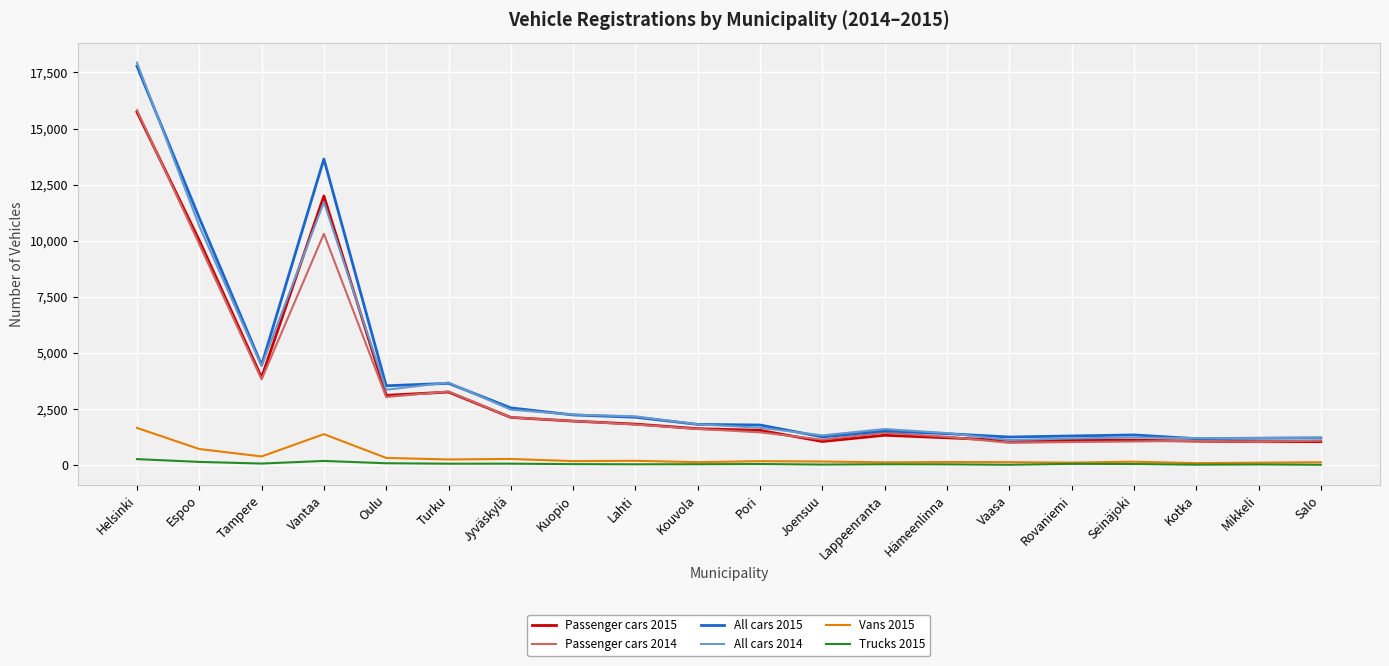

Which category has the highest value across all series?

Helsinki